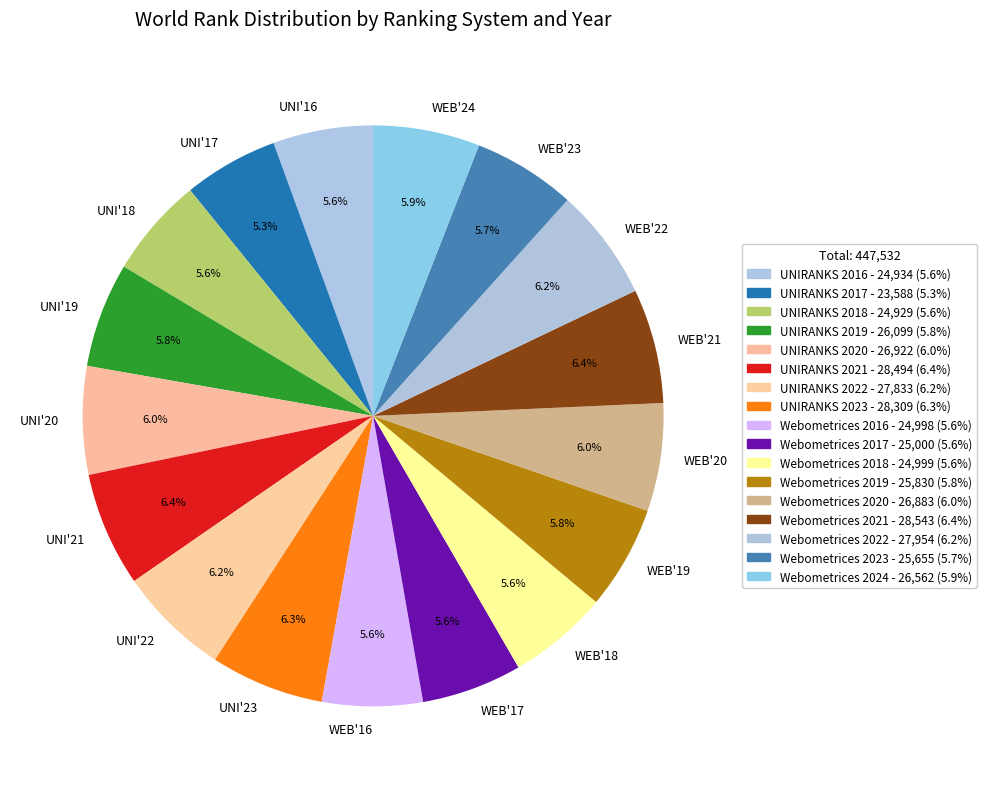

Count the number of slices in the pie.

17